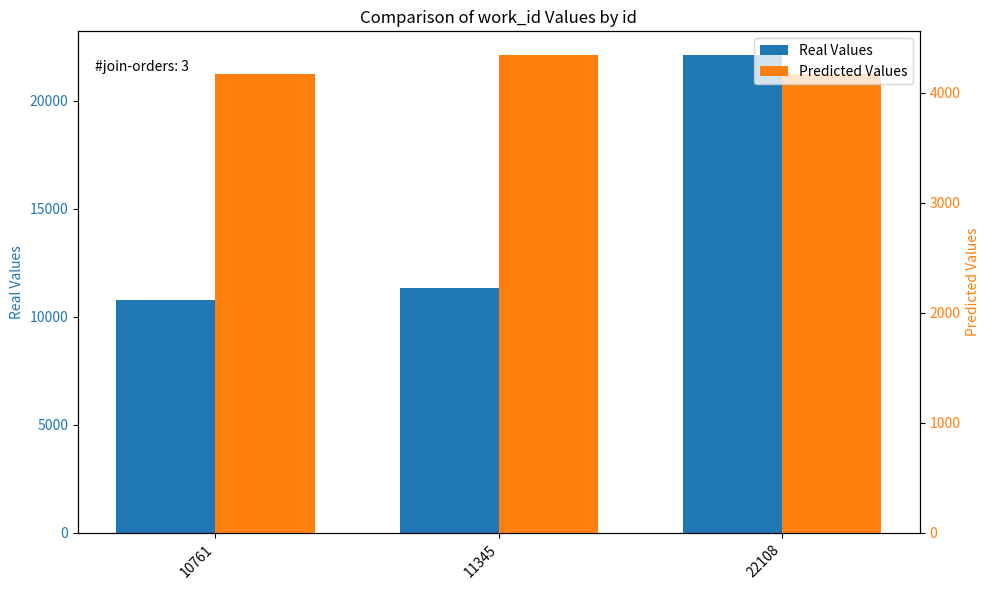

Is it true that Real Values equals 11345 at 11345?

True